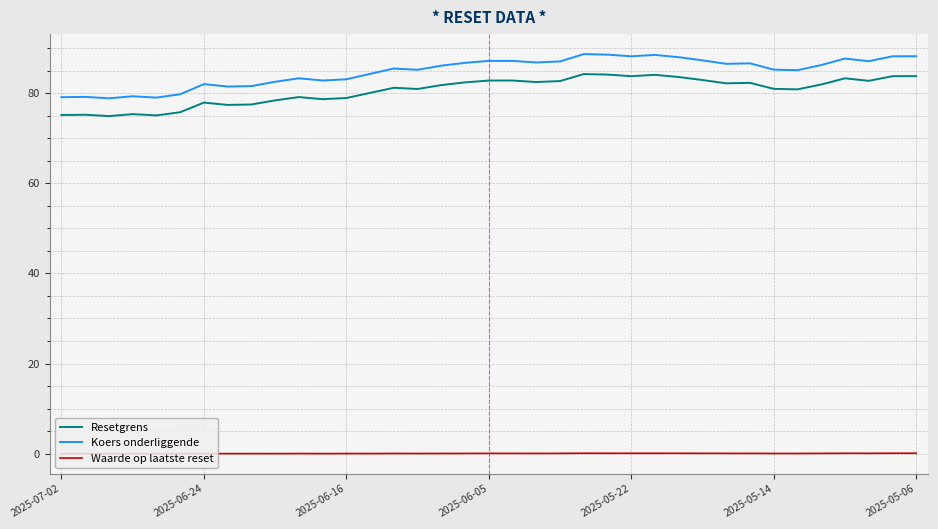

How many lines are shown in the chart?

3